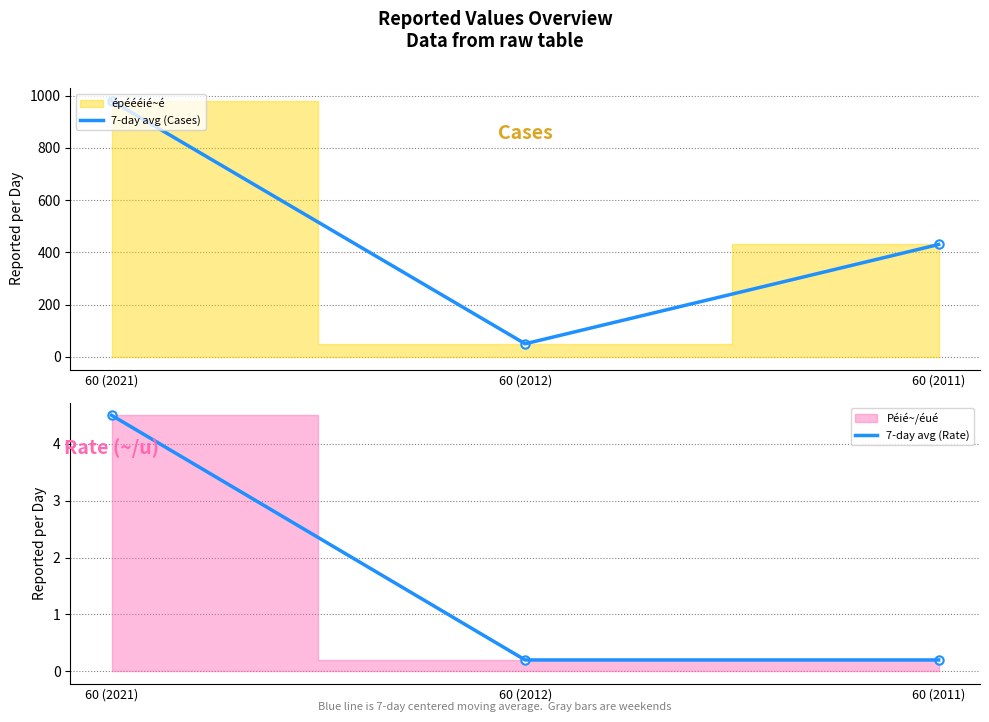

At which category is the sum across all series the highest?

60 (2021)